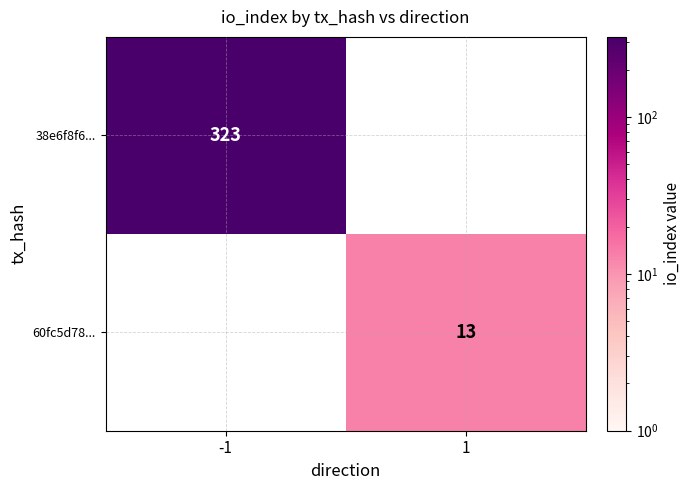

Is it true that 38e6f8f6... equals 323 at -1?

True